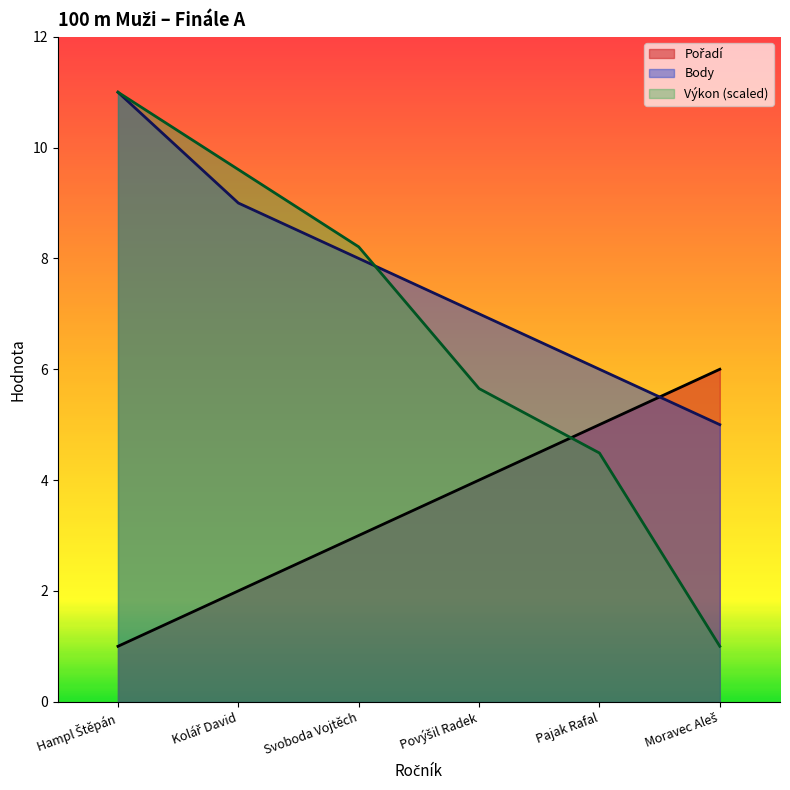

How many data points in Pořadí are above 4?

2